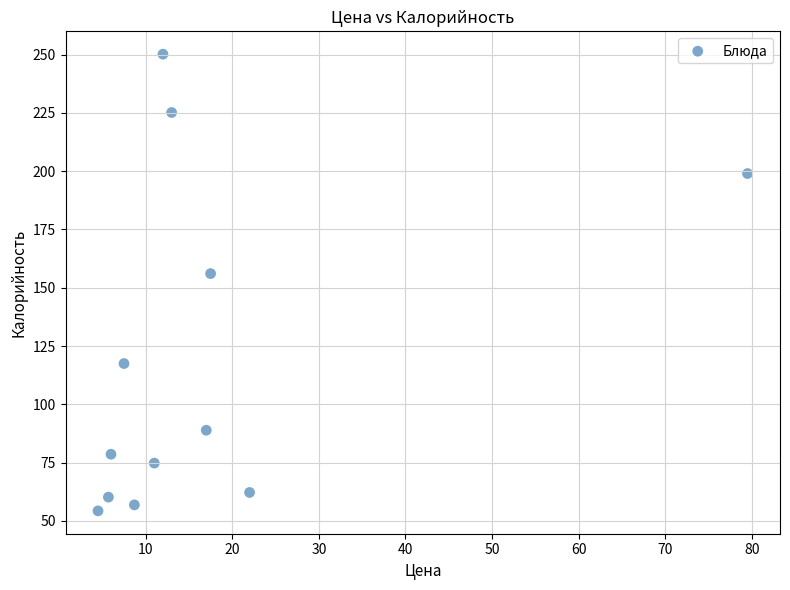

What Y value in the scatter plot is closest to 152?

156.1